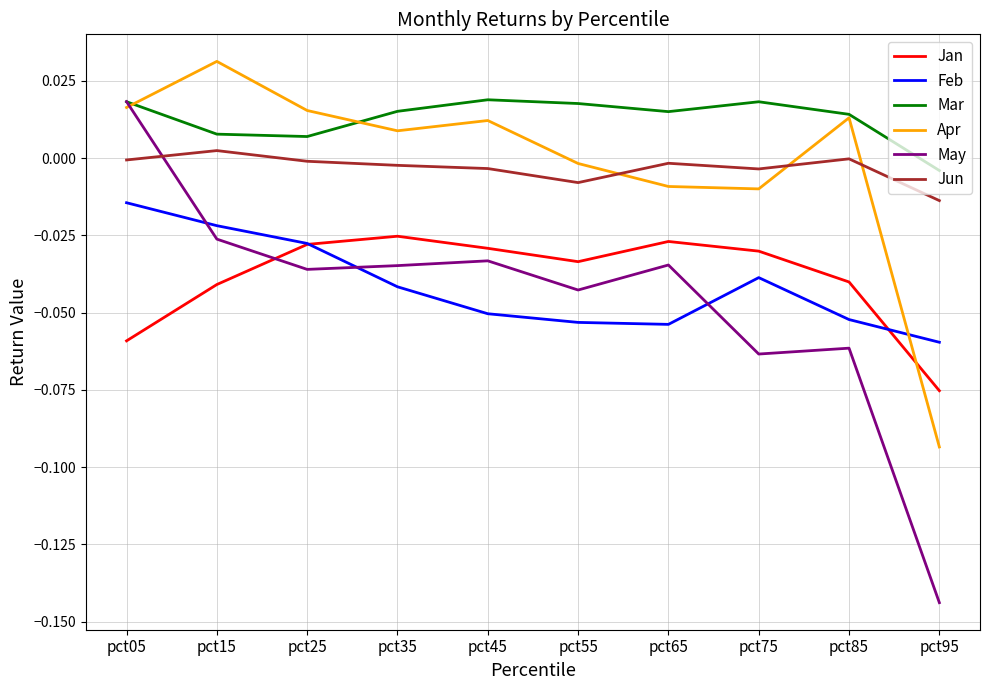

Where is the first local maximum for Jun?

pct15